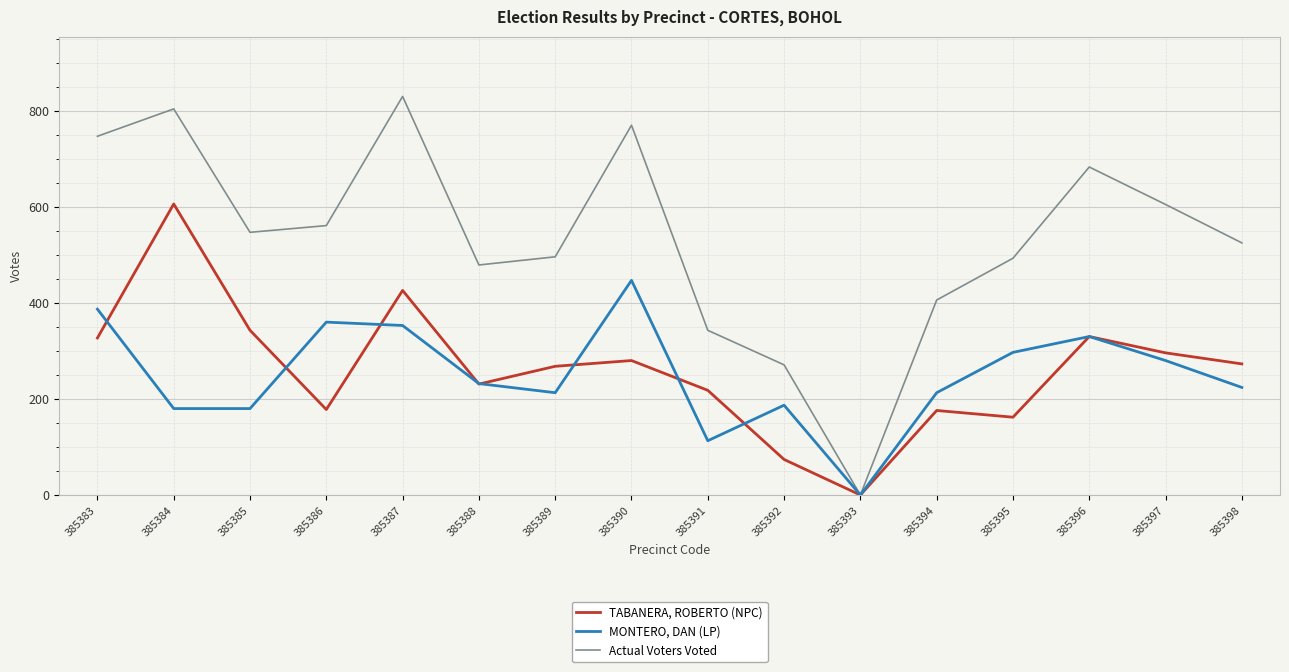

What is the total value across all series at 385385?

1070